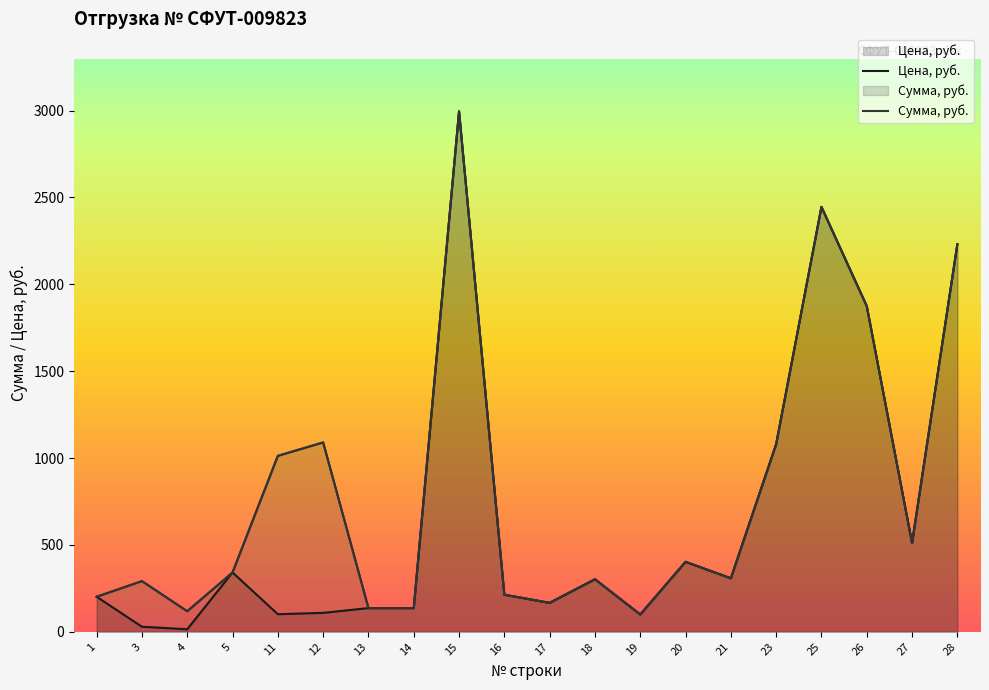

What is the value of the Сумма, руб. point at the 4th from the left?

341.6